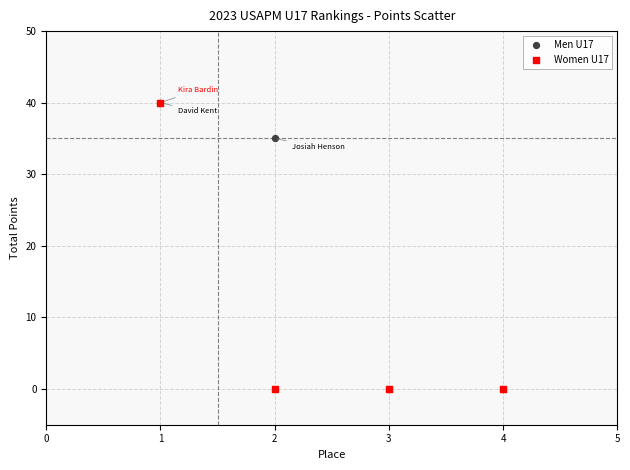

What are all the series names shown in the legend?

Men U17, Women U17